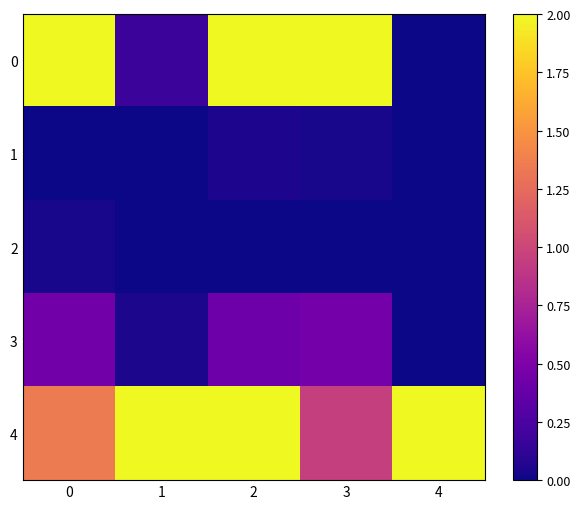

Which series changed the most between 0 and 3?

4